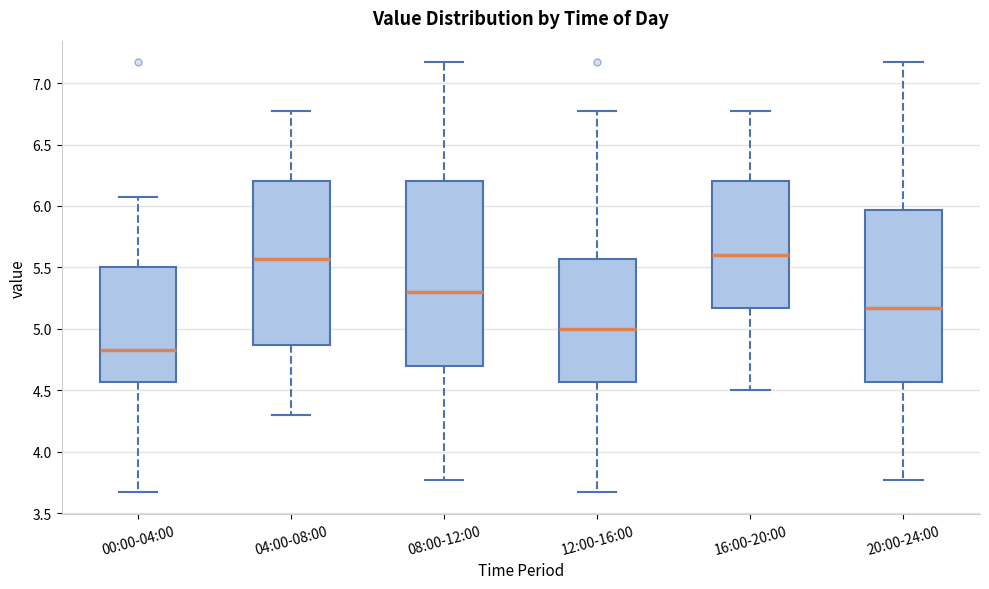

Which box is the tallest, from its lower edge to its upper edge?

08:00-12:00